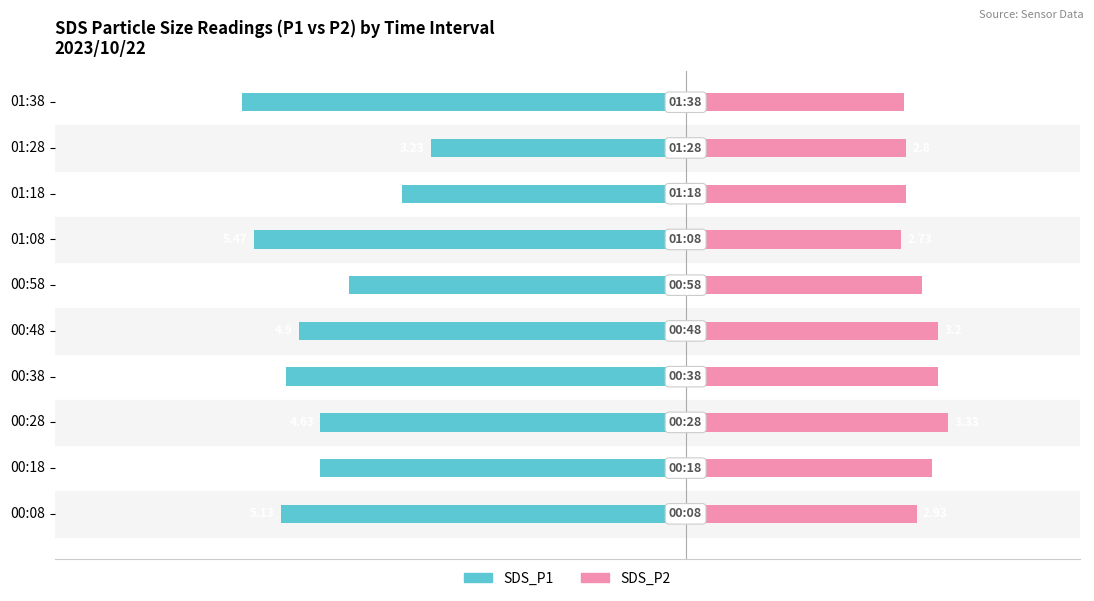

What is the lowest value of the SDS_P1 series?

-5.6